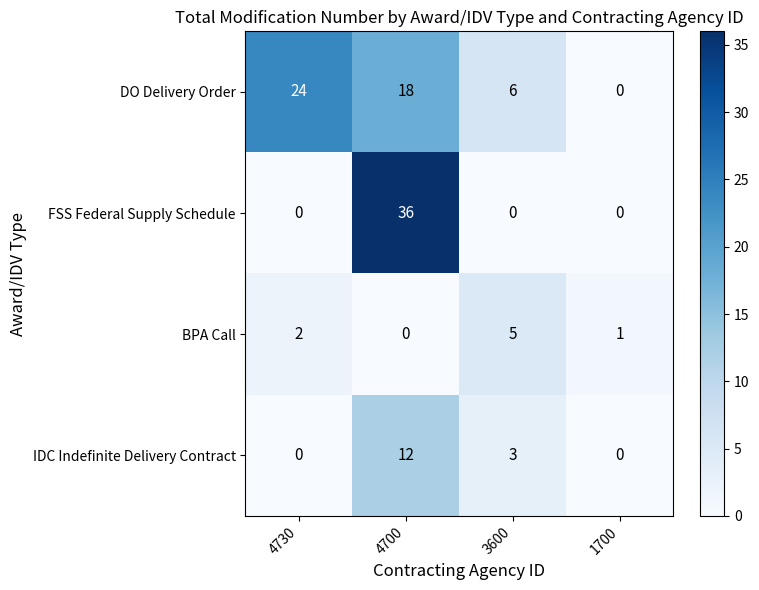

What is the total value across all series at 1700?

1